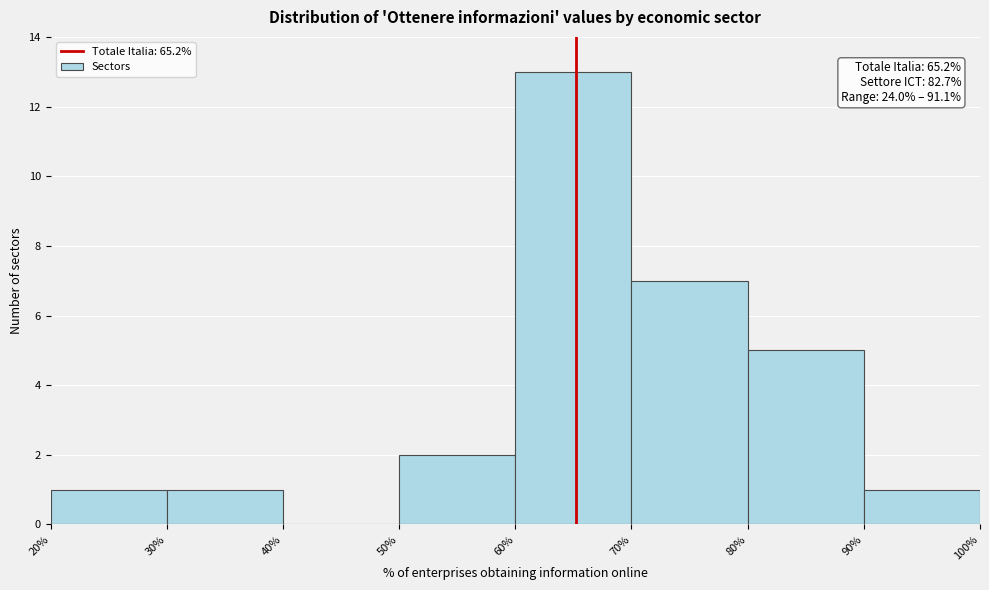

Over which range of the x-axis is the bar tallest?

60% to 70%